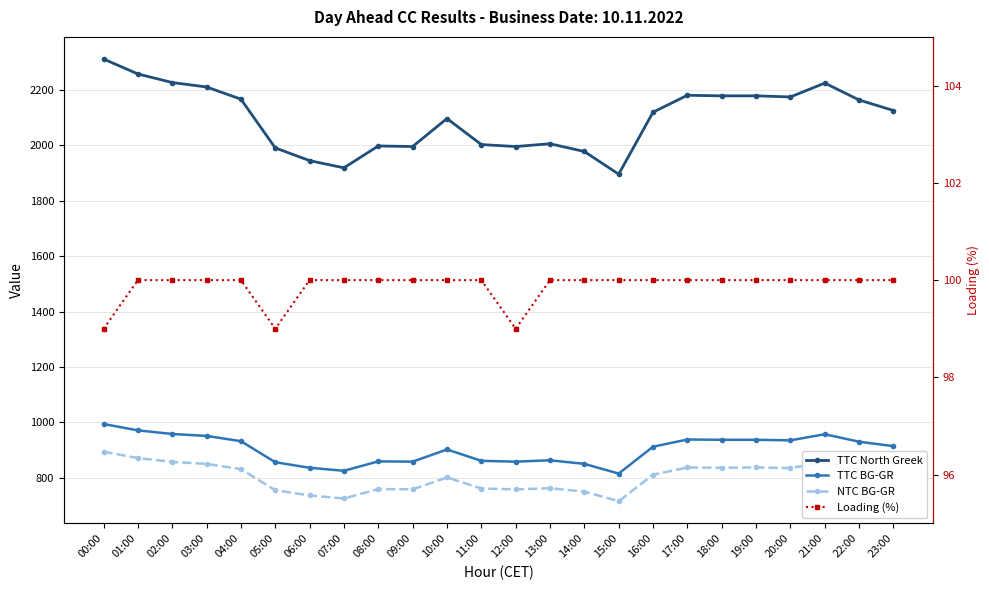

Reading left to right, what are all the values shown in this chart?

TTC North Greek: 00:00=2312	01:00=2258	02:00=2227	03:00=2211	04:00=2167	05:00=1991	06:00=1945	07:00=1919	08:00=1998	09:00=1996	10:00=2097	11:00=2003	12:00=1996	13:00=2006	14:00=1978	15:00=1896	16:00=2120	17:00=2181	18:00=2179	19:00=2179	20:00=2175	21:00=2225	22:00=2164	23:00=2126
TTC BG-GR: 00:00=994	01:00=971	02:00=958	03:00=951	04:00=932	05:00=856	06:00=836	07:00=825	08:00=859	09:00=858	10:00=902	11:00=861	12:00=858	13:00=863	14:00=850	15:00=815	16:00=912	17:00=938	18:00=937	19:00=937	20:00=935	21:00=957	22:00=930	23:00=914
NTC BG-GR: 00:00=894	01:00=871	02:00=857	03:00=850	04:00=831	05:00=755	06:00=736	07:00=725	08:00=759	09:00=758	10:00=801	11:00=761	12:00=758	13:00=762	14:00=750	15:00=715	16:00=811	17:00=837	18:00=836	19:00=837	20:00=835	21:00=856	22:00=830	23:00=813
Loading (%): 00:00=99	01:00=100	02:00=100	03:00=100	04:00=100	05:00=99	06:00=100	07:00=100	08:00=100	09:00=100	10:00=100	11:00=100	12:00=99	13:00=100	14:00=100	15:00=100	16:00=100	17:00=100	18:00=100	19:00=100	20:00=100	21:00=100	22:00=100	23:00=100